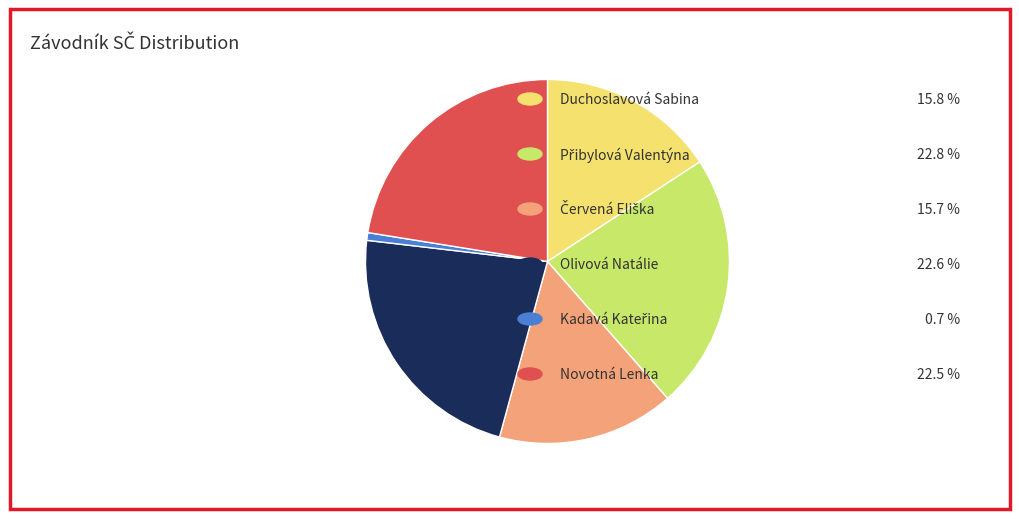

Is there any slice that represents more than half of the pie?

No